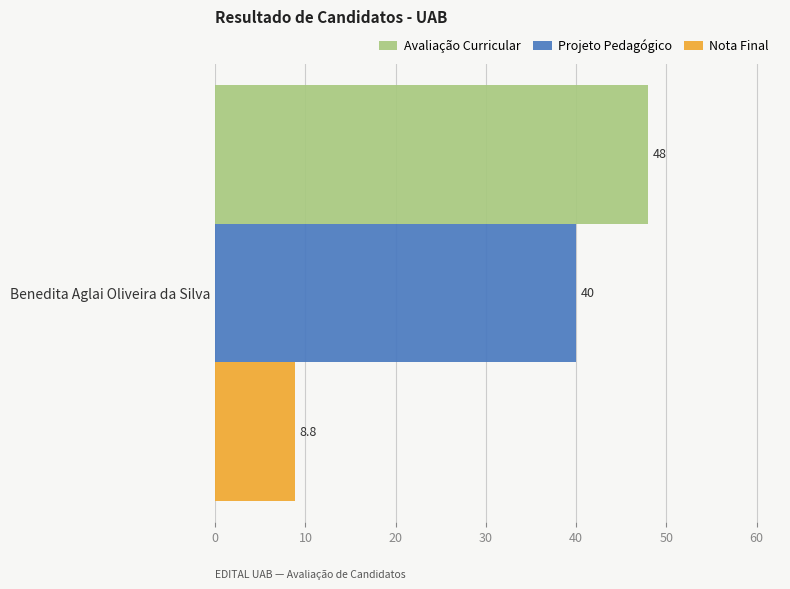

Which series has the widest spread of values?

Avaliação Curricular